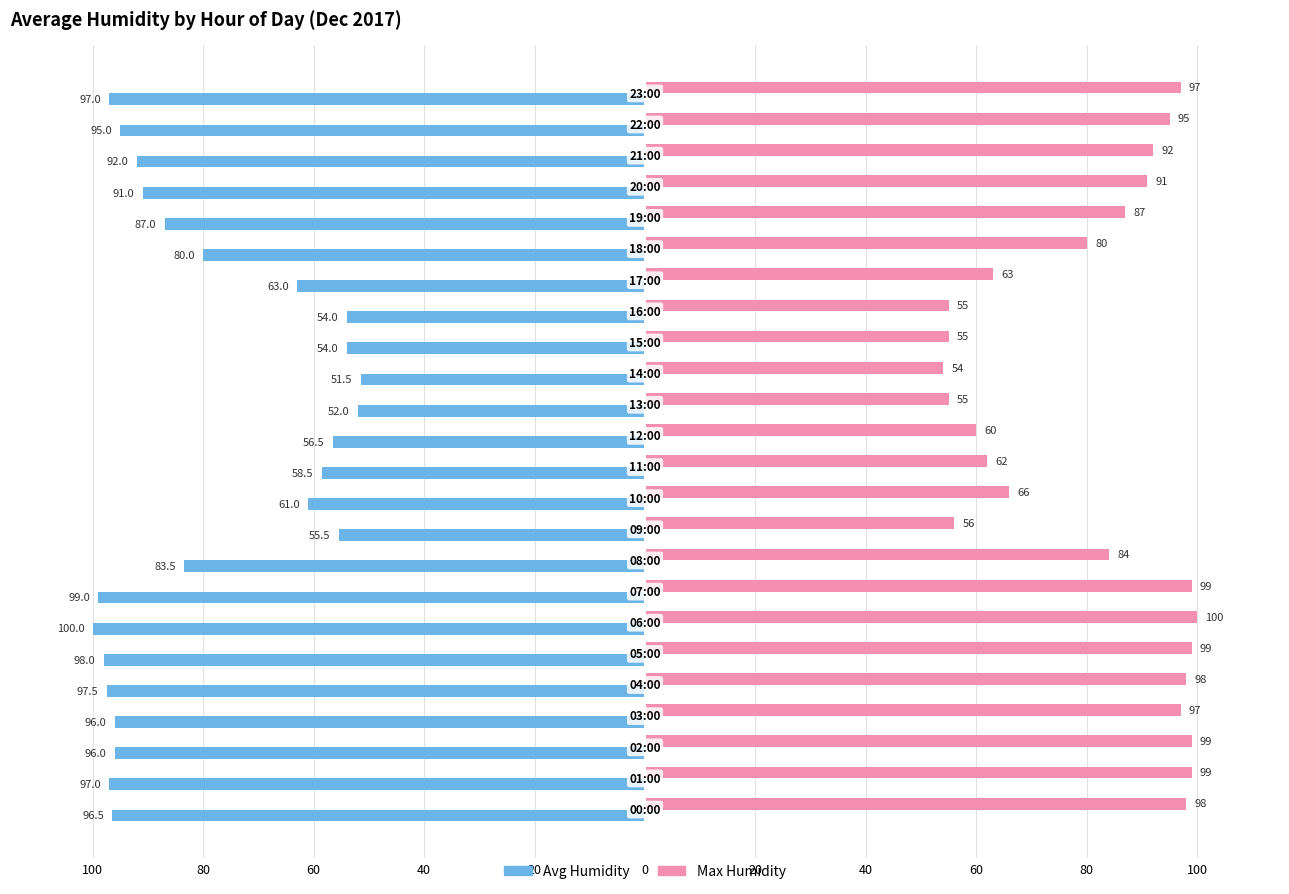

List the series in order of their peak value, lowest first.

Avg Humidity, Max Humidity